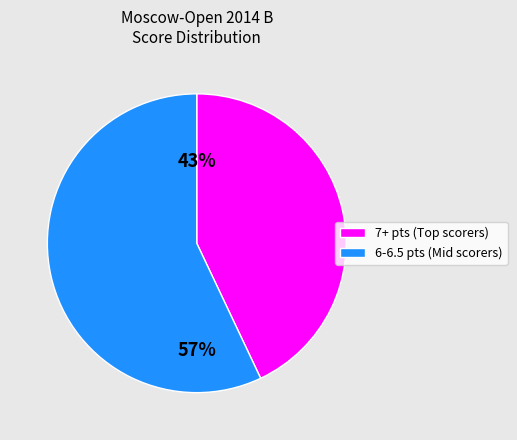

How many segments does this pie chart have?

2